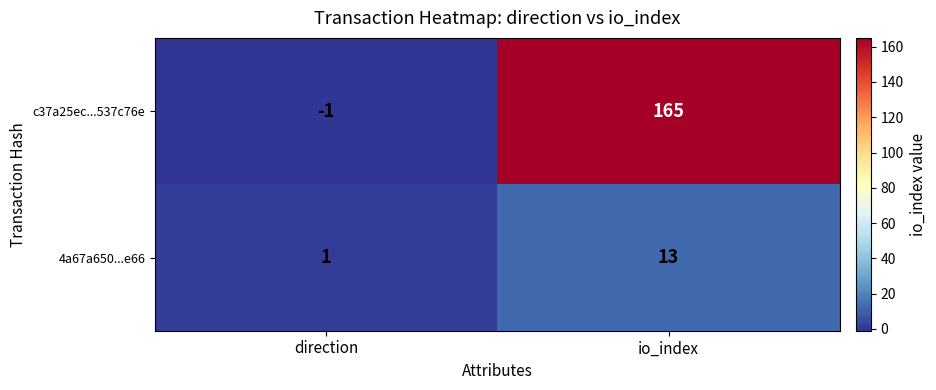

Rank the series by their average value, from lowest to highest.

4a67a650...e66, c37a25ec...537c76e